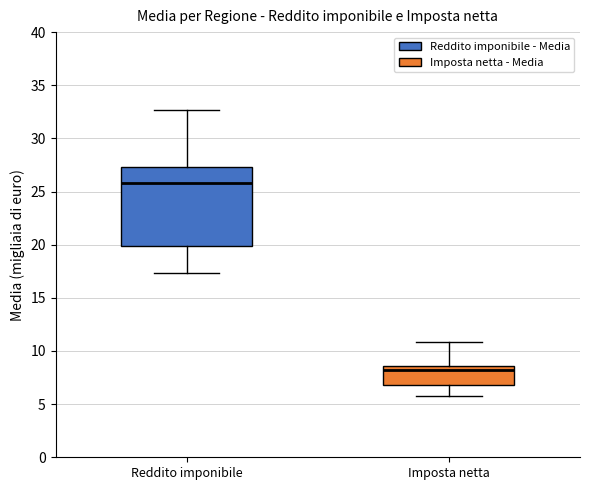

Which box is the tallest, from its lower edge to its upper edge?

Reddito imponibile